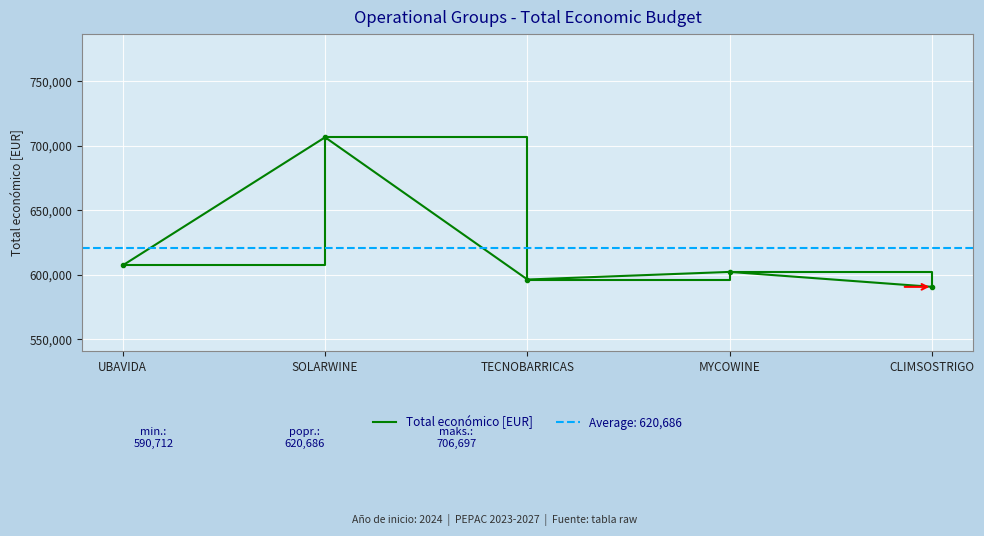

List the labels in order of value, largest first.

SOLARWINE, UBAVIDA, MYCOWINE, TECNOBARRICAS, CLIMSOSTRIGO